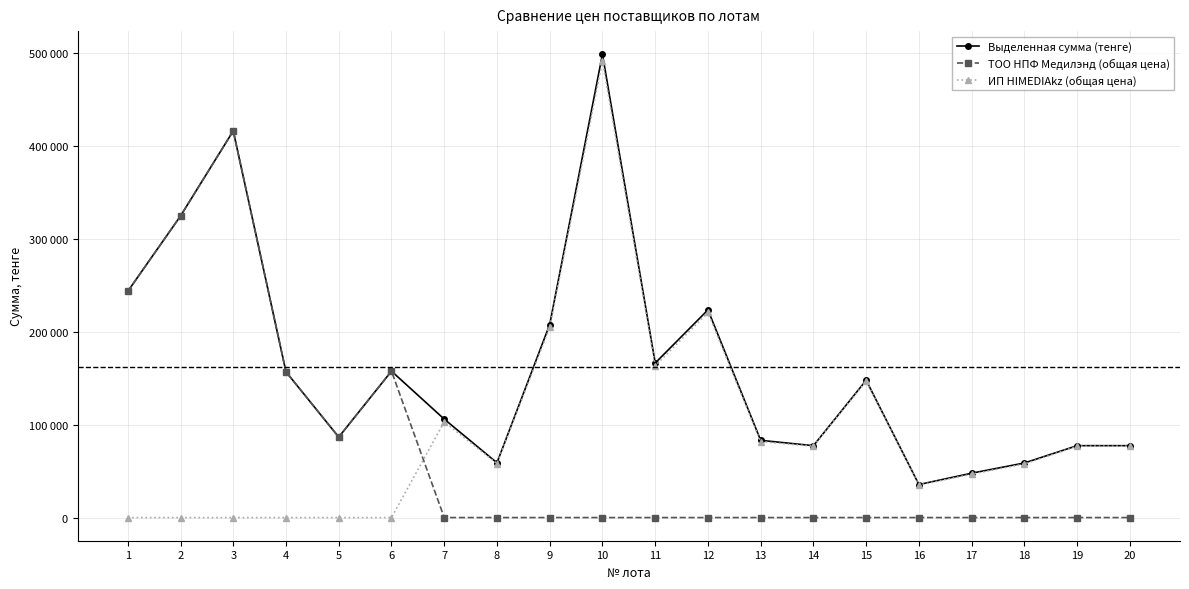

What are all the series names shown in the legend?

Выделенная сумма (тенге), ТОО НПФ Медилэнд (общая цена), ИП HIMEDIAkz (общая цена)